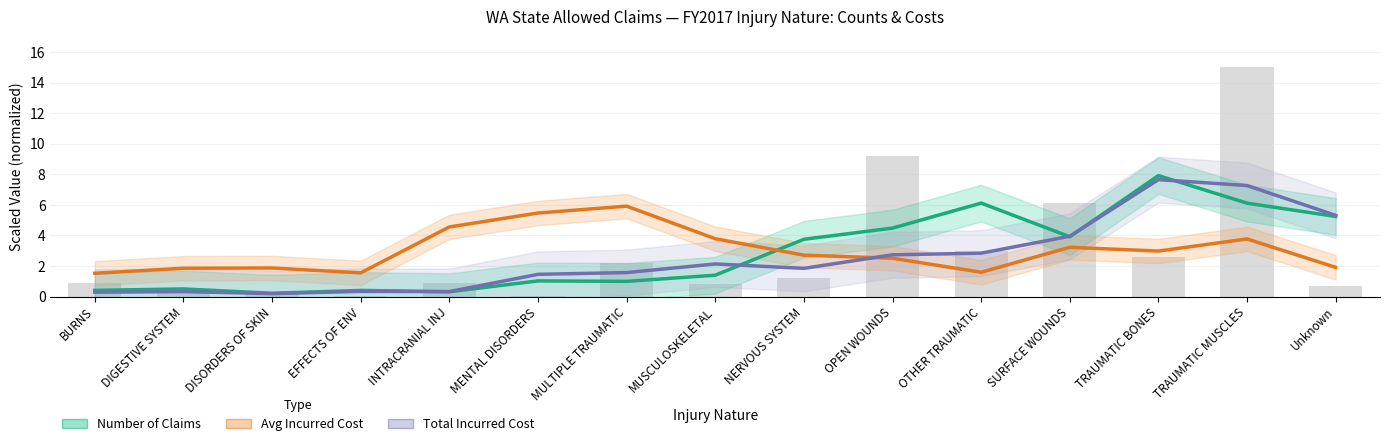

List the series in order of their peak value, highest first.

Number of Claims (smoothed), Total Incurred Cost (smoothed), Avg Incurred Cost (smoothed)